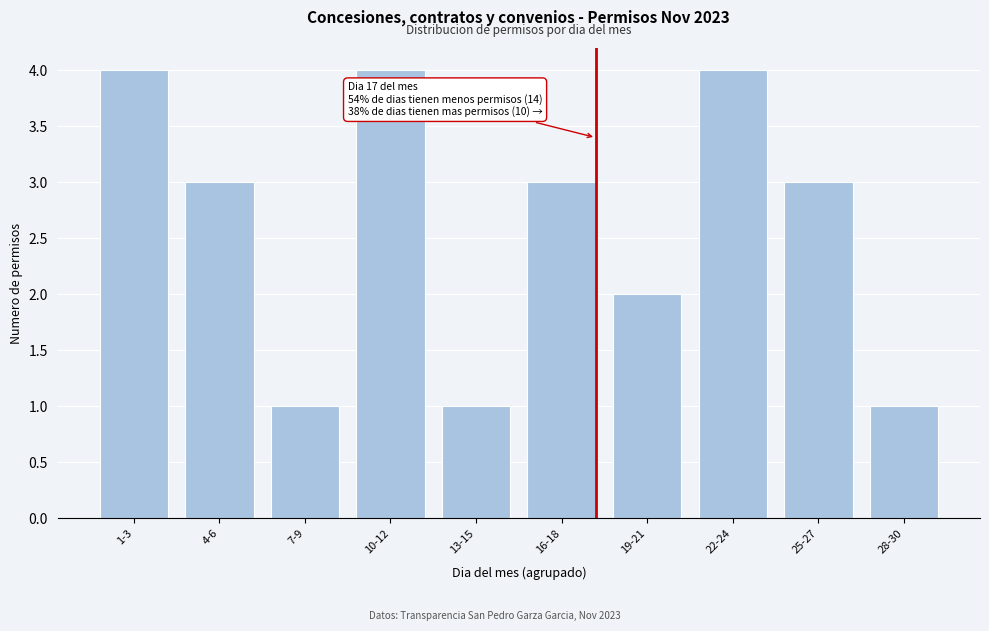

Reading left to right, what are all the values shown in this chart?

1-3=4	4-6=3	7-9=1	10-12=4	13-15=1	16-18=3	19-21=2	22-24=4	25-27=3	28-30=1